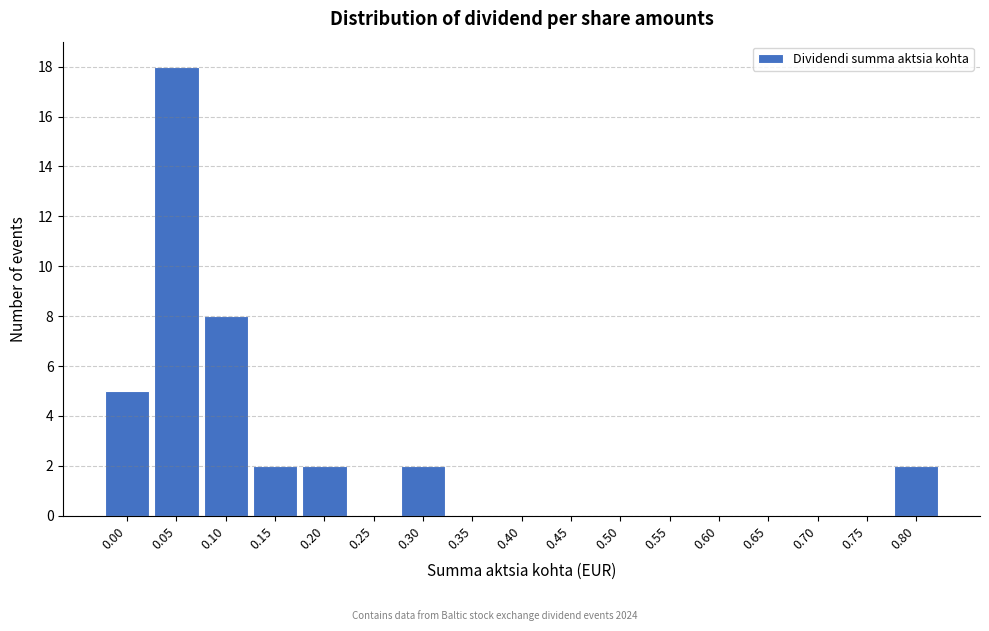

Reading left to right, extract all data points from this chart.

0.00=5	0.05=18	0.10=8	0.15=2	0.20=2	0.25=0	0.30=2	0.35=0	0.40=0	0.45=0	0.50=0	0.55=0	0.60=0	0.65=0	0.70=0	0.75=0	0.80=2